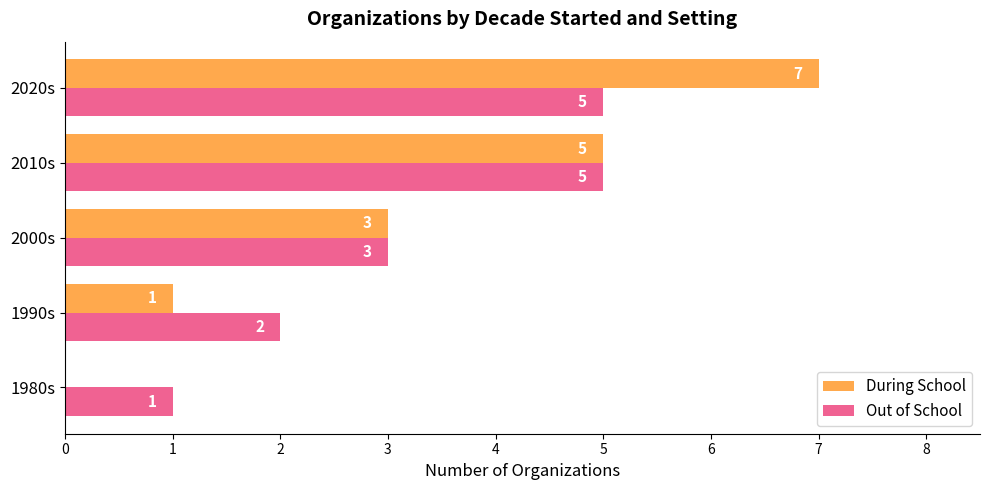

How many categories are shown in the chart?

5